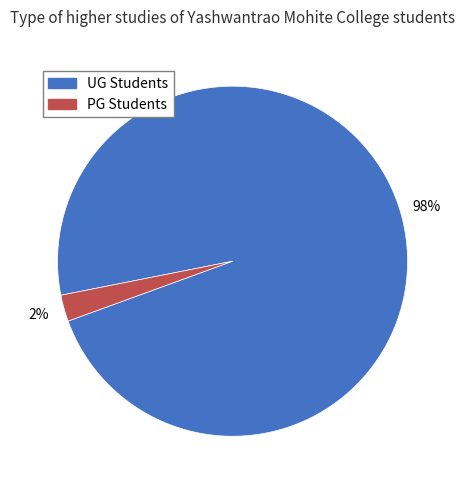

To the nearest percent, what is the average slice percentage?

50%